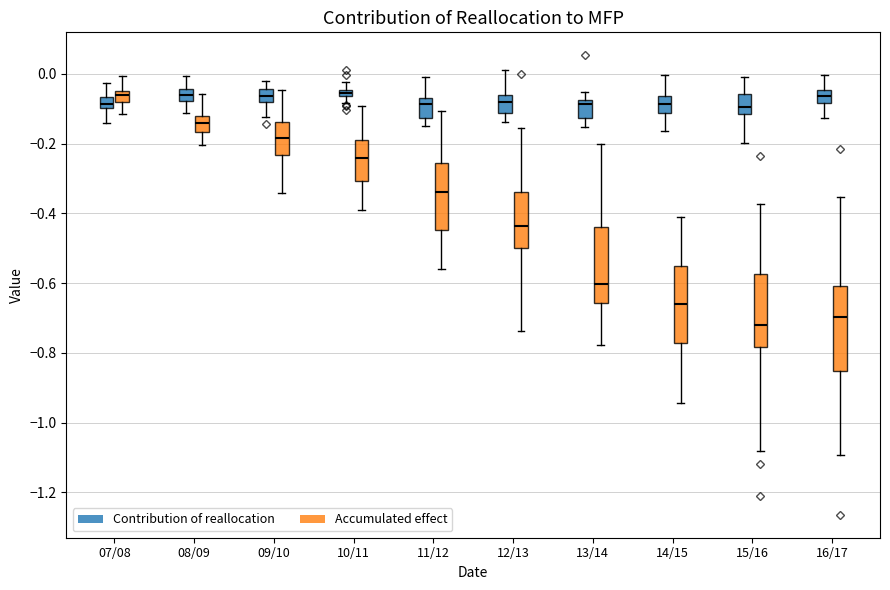

Where does the upper whisker of the box for 14/15 (Accumulated effect) end on the y-axis? The values are not printed on the chart, so give them approximately, as read against the axis.

-0.40